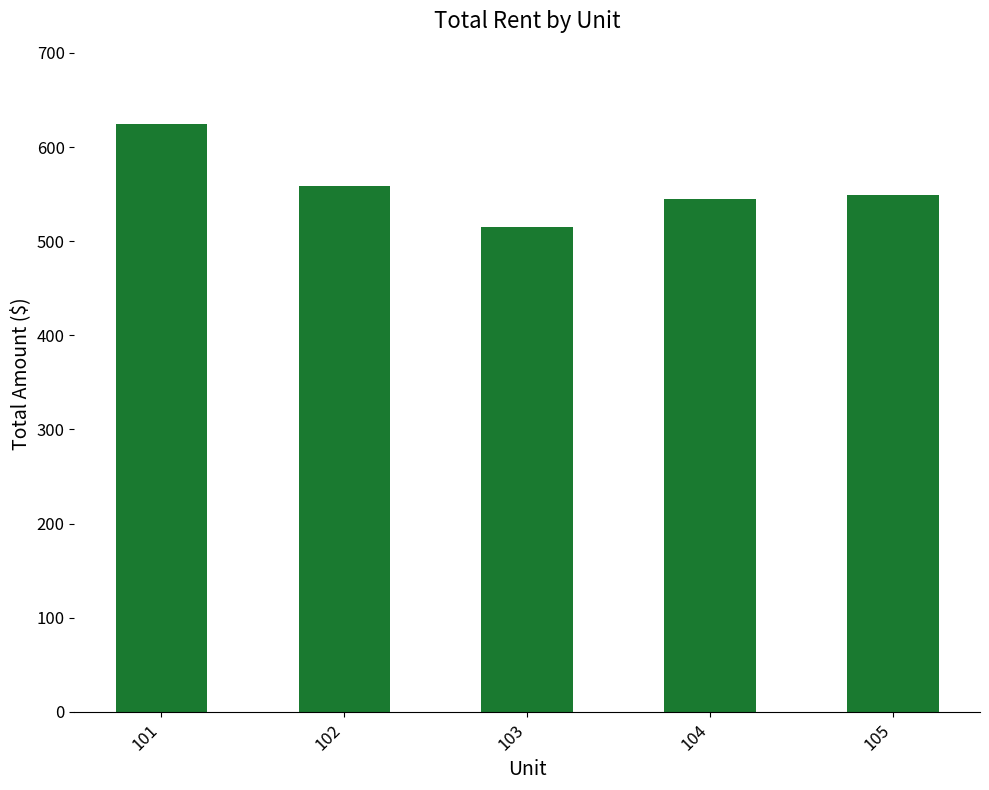

At which category does the chart reach its peak across all series?

101